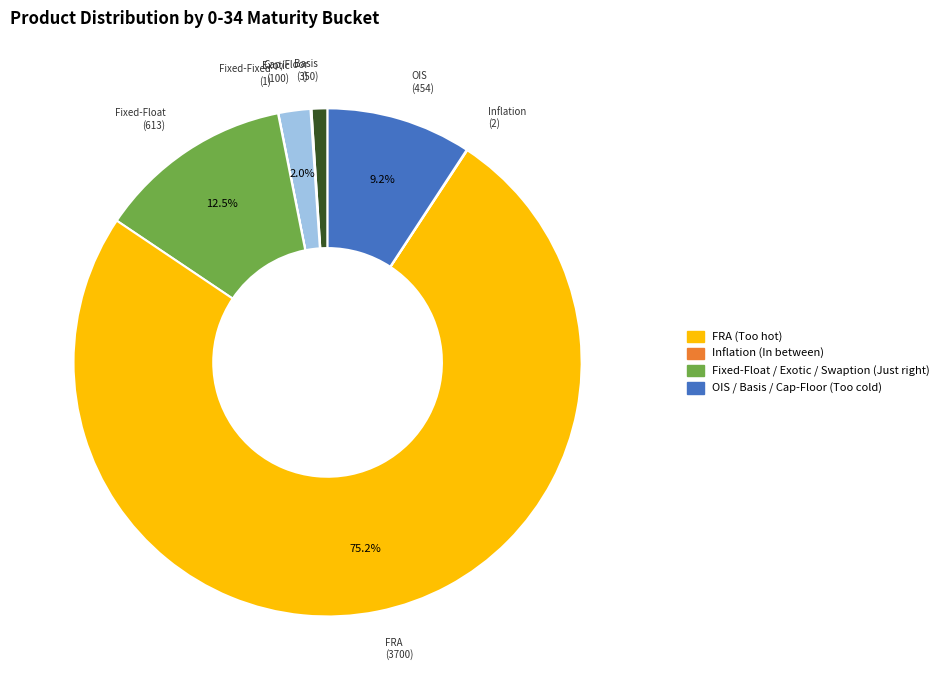

Is there a majority slice in this chart?

Yes